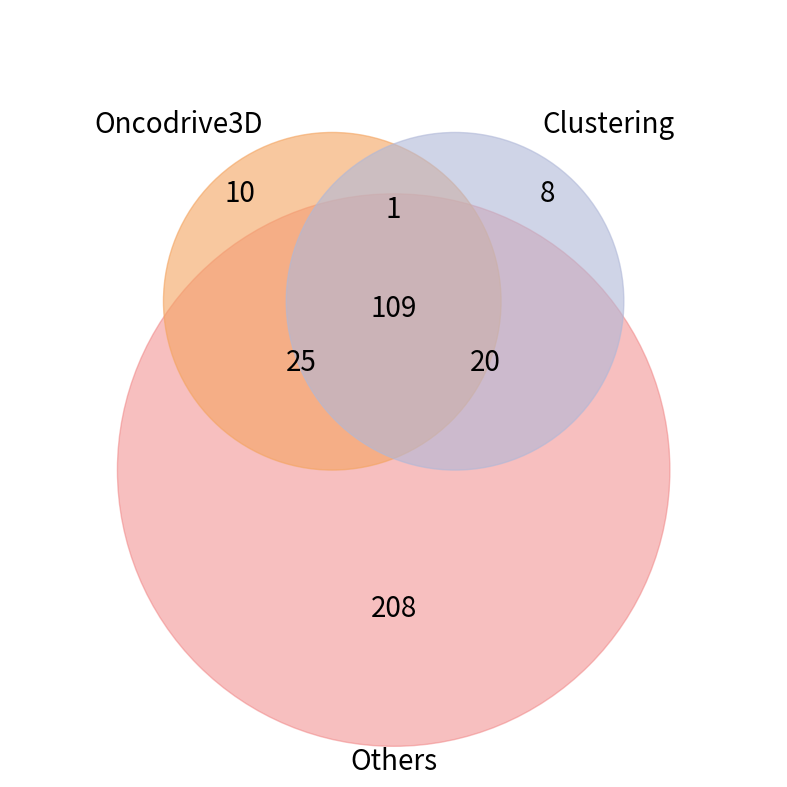

How many segments does this pie chart have?

7